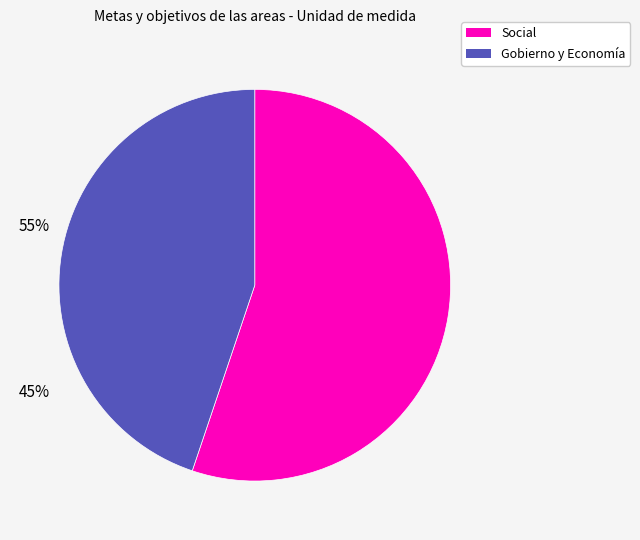

How many slices are in this pie chart?

2